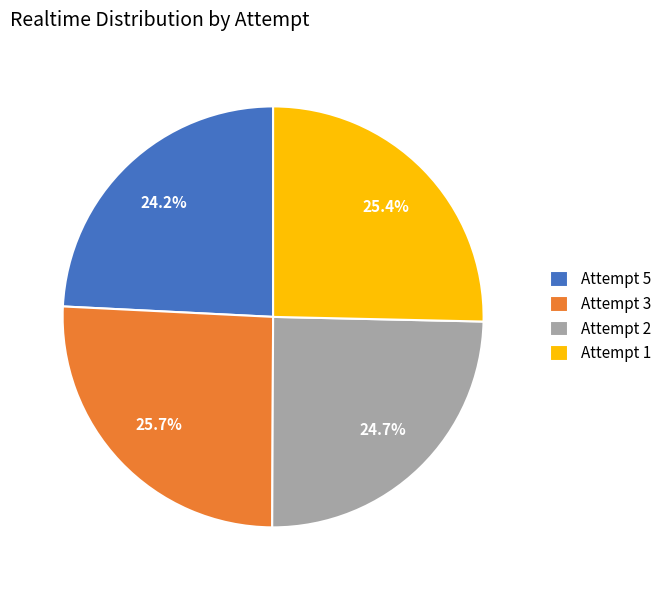

What percentage do Attempt 2 and Attempt 3 together represent?

50.4%